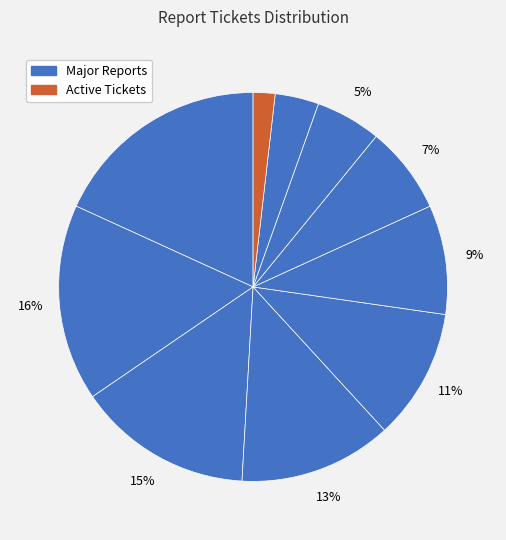

How many segments does this pie chart have?

10